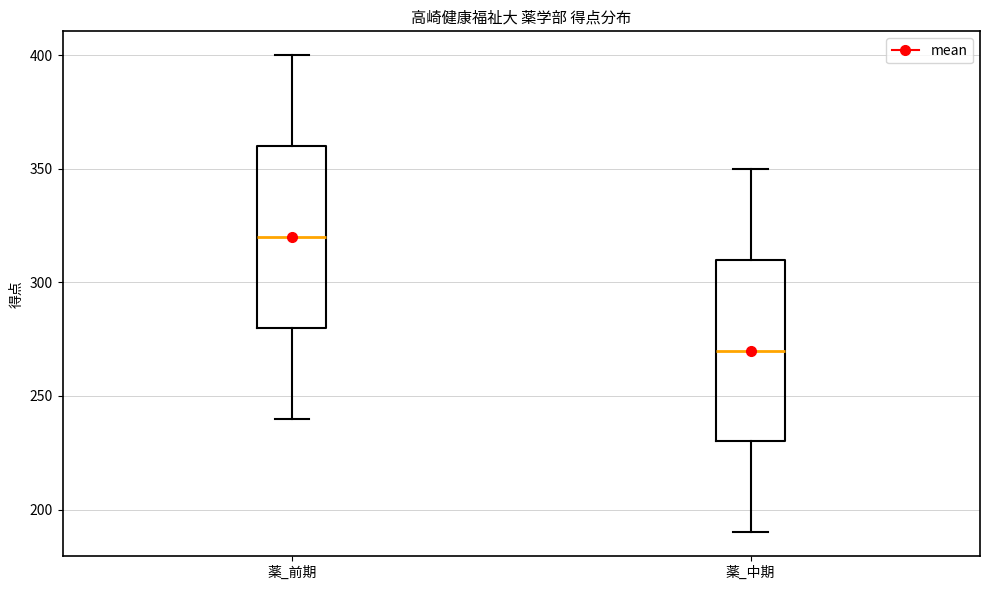

Which box's median line is the highest?

薬_前期